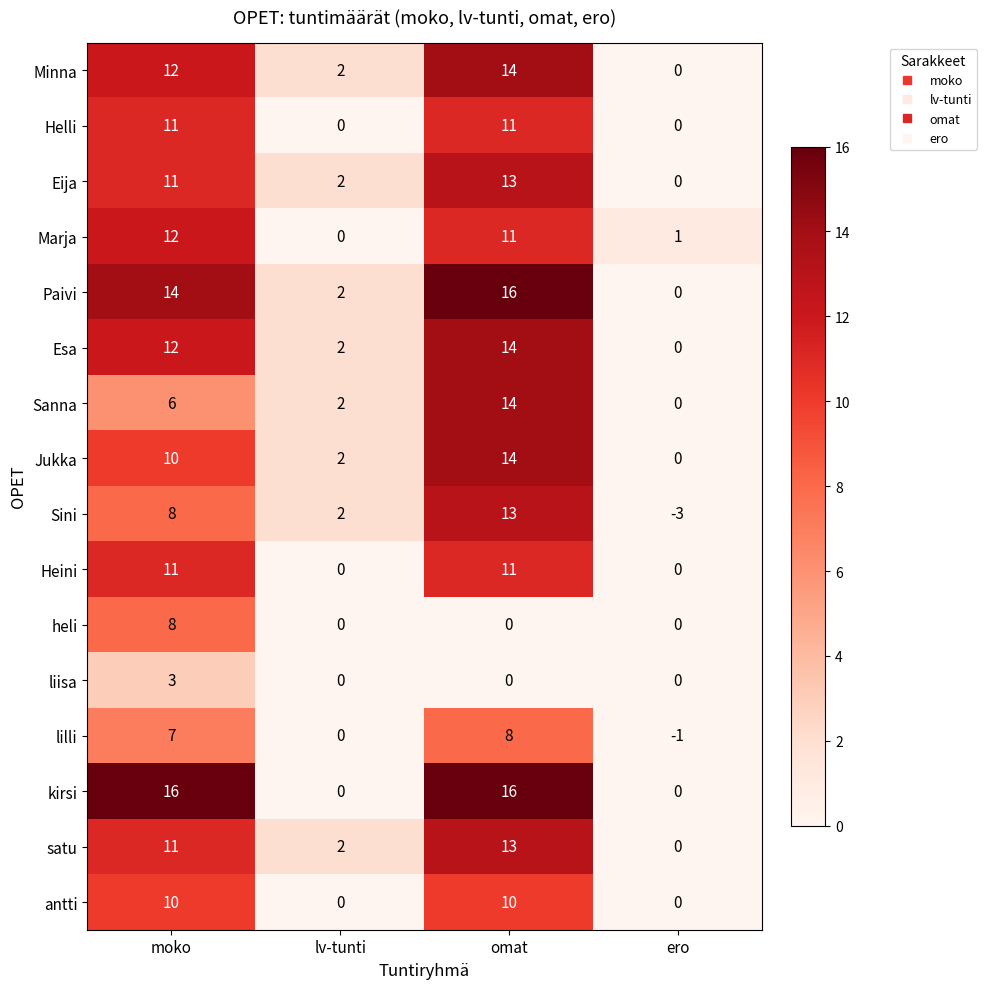

How many values in the Esa series are below 12?

2